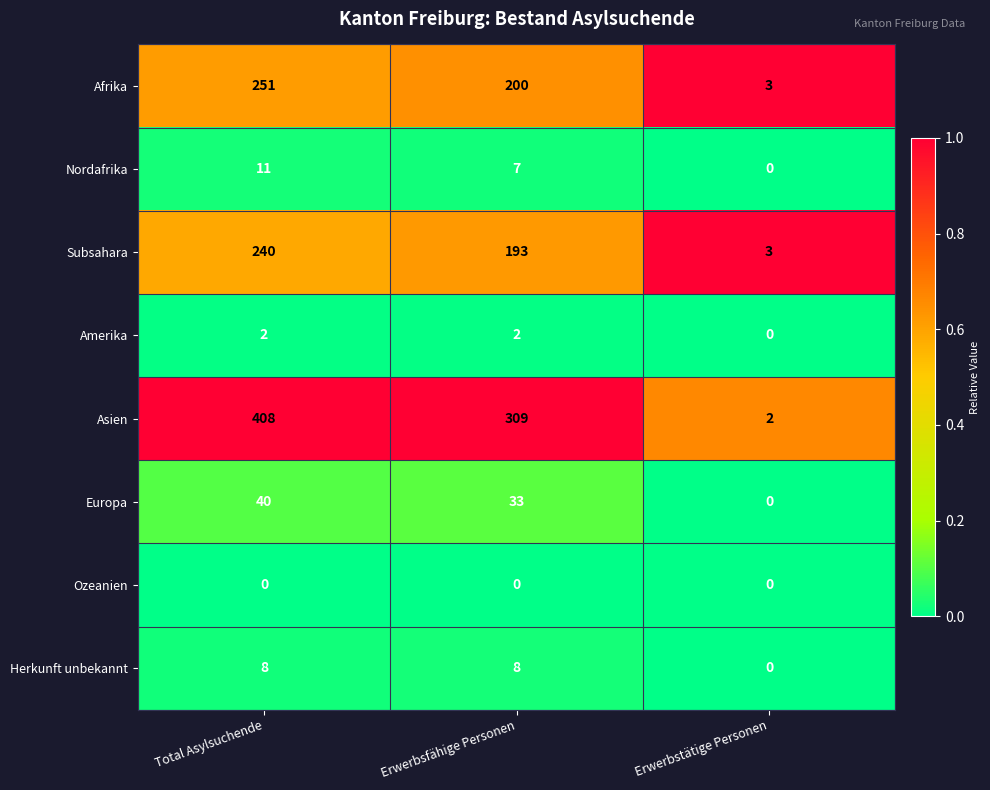

At which label is Subsahara closest to 121?

Erwerbsfähige Personen